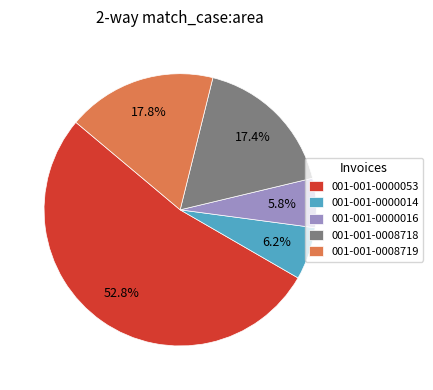

Is the sum of 001-001-0000014 and 001-001-0000016 greater than half?

No